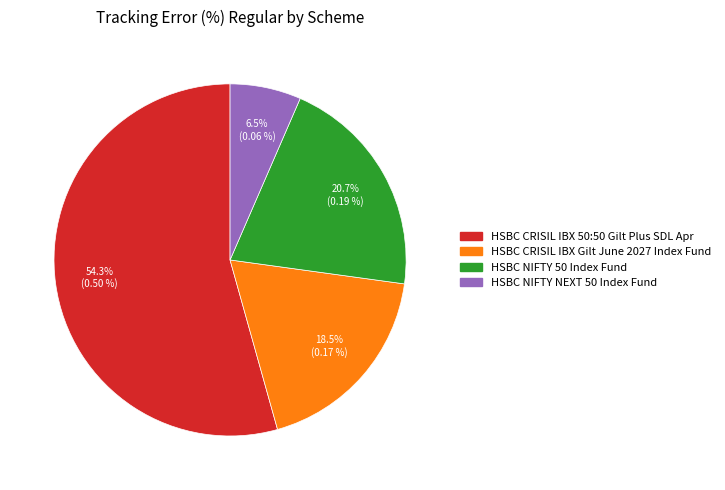

How many segments does this pie chart have?

4